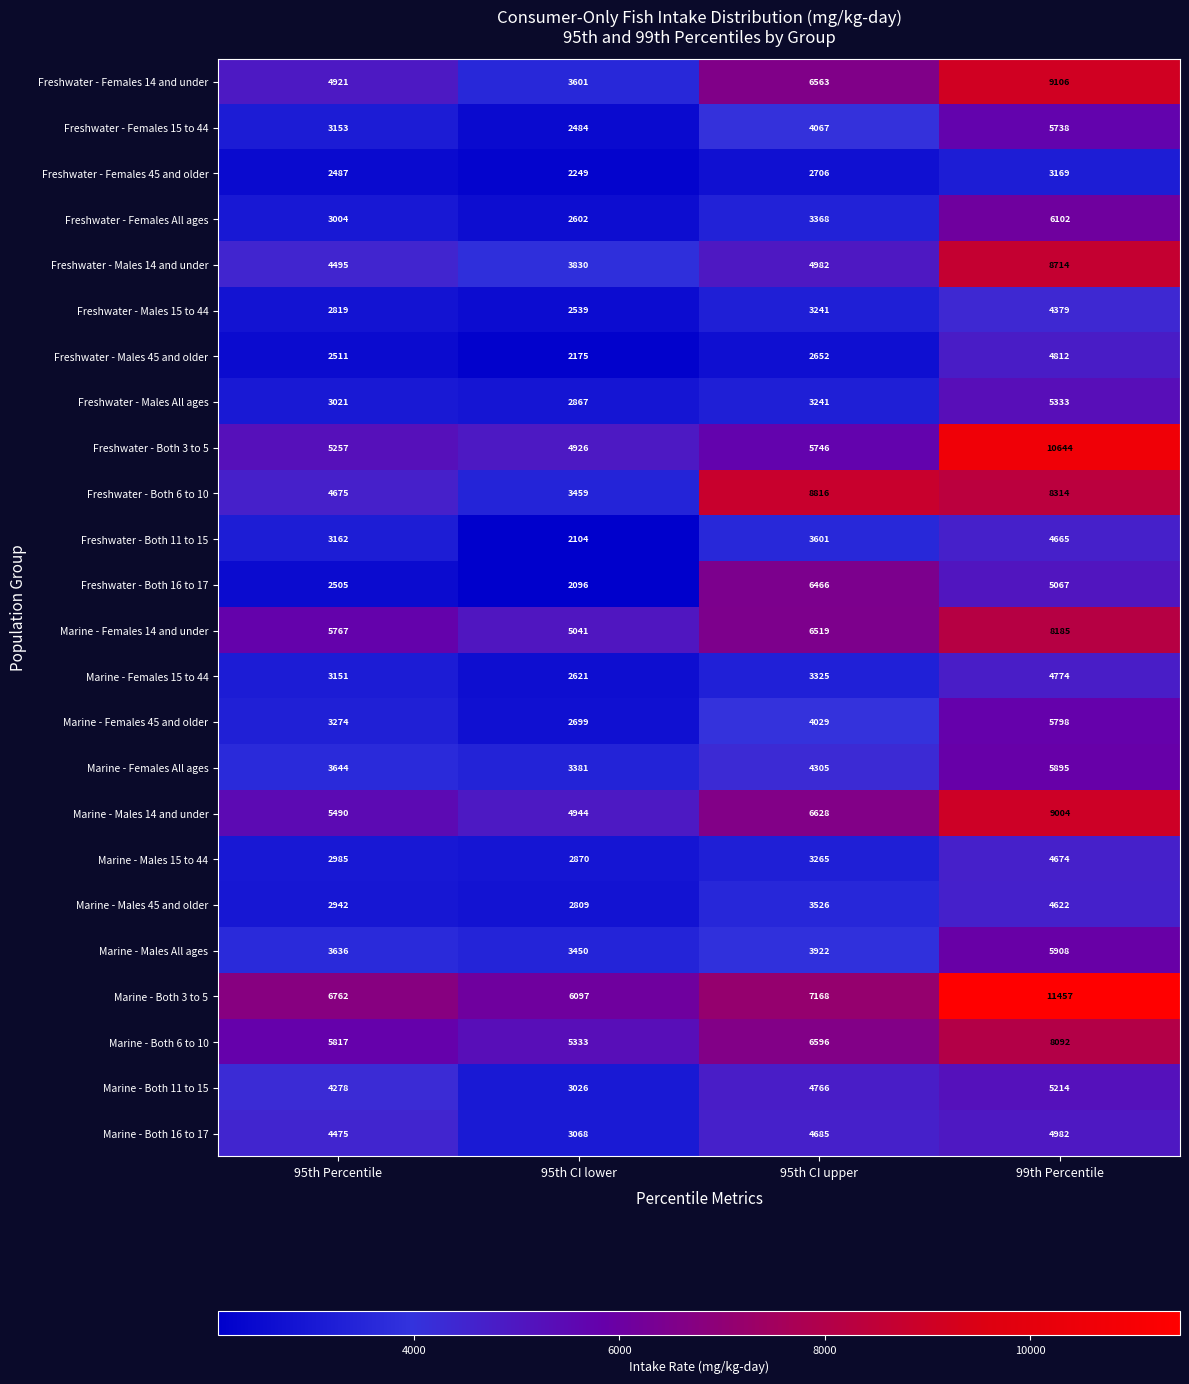

At how many categories does at least one series exceed 6868?

2